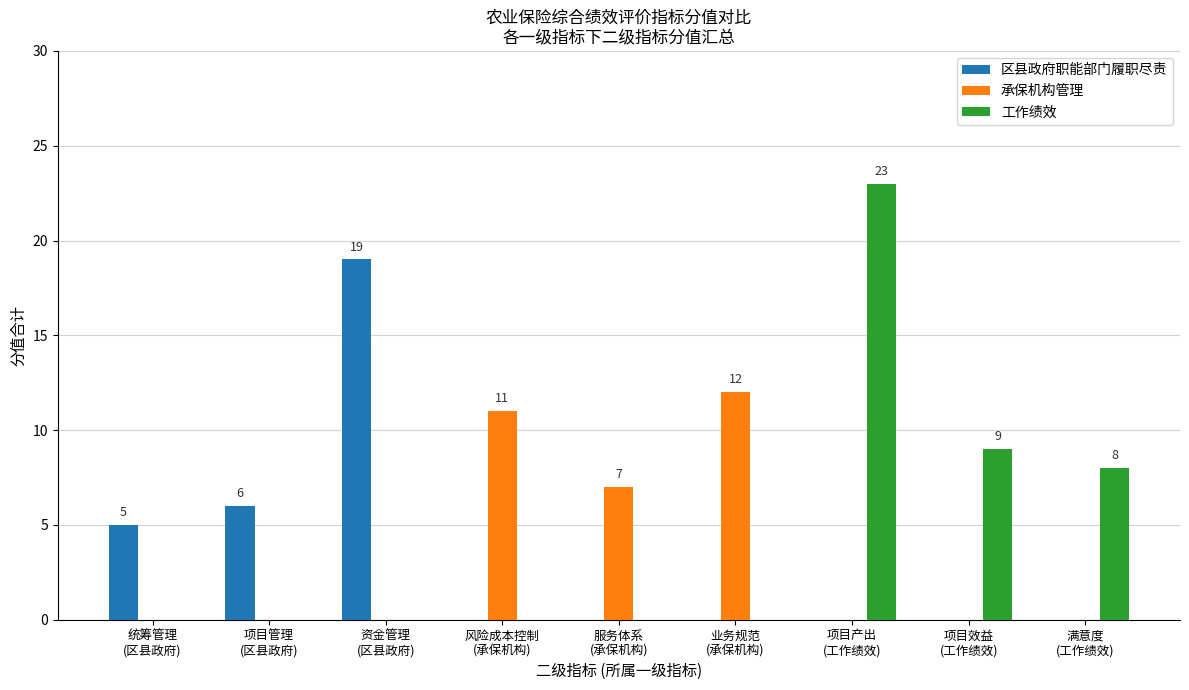

Are the bars grouped side by side (vs. stacked)?

Yes